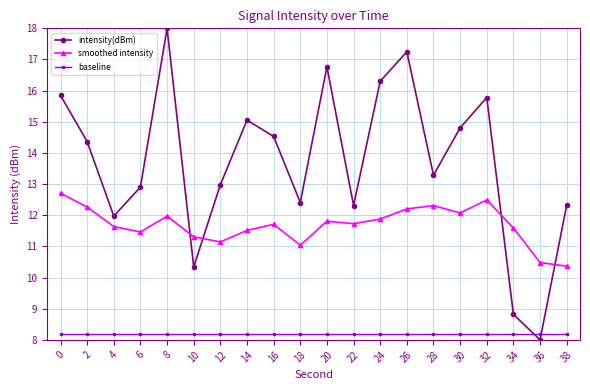

True or false: baseline has a value of 2.7 at 16.

False